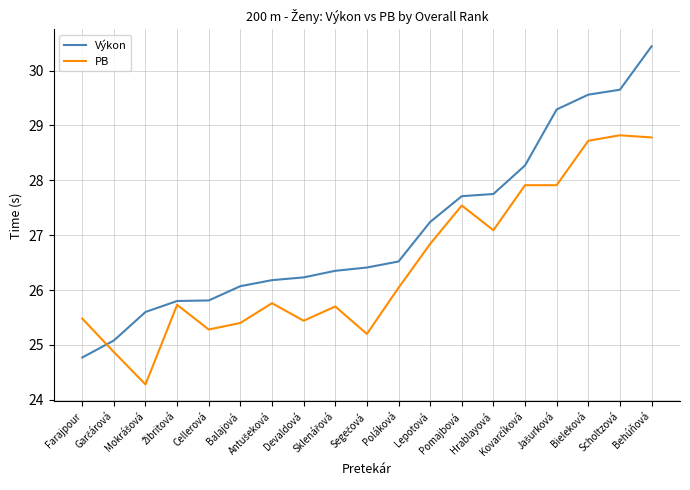

What value does the PB series have at Devaldová?

25.4